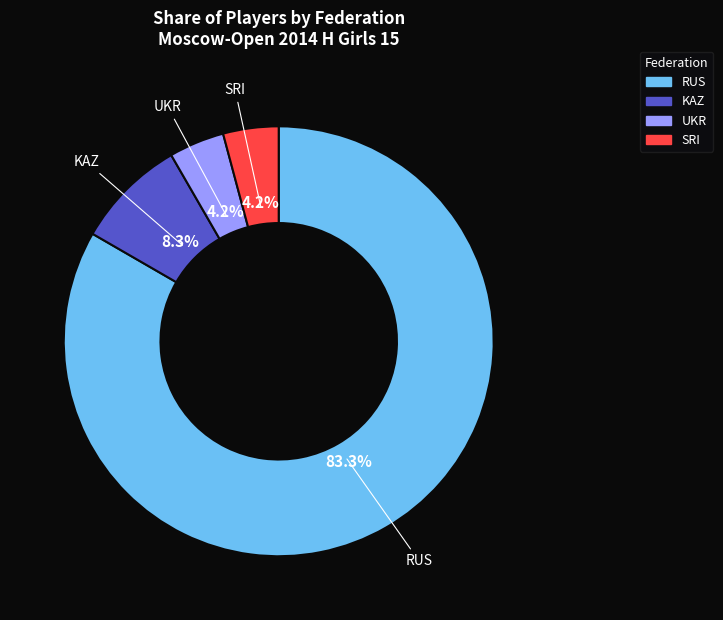

To the nearest percent, what percentage of the pie is KAZ?

8%